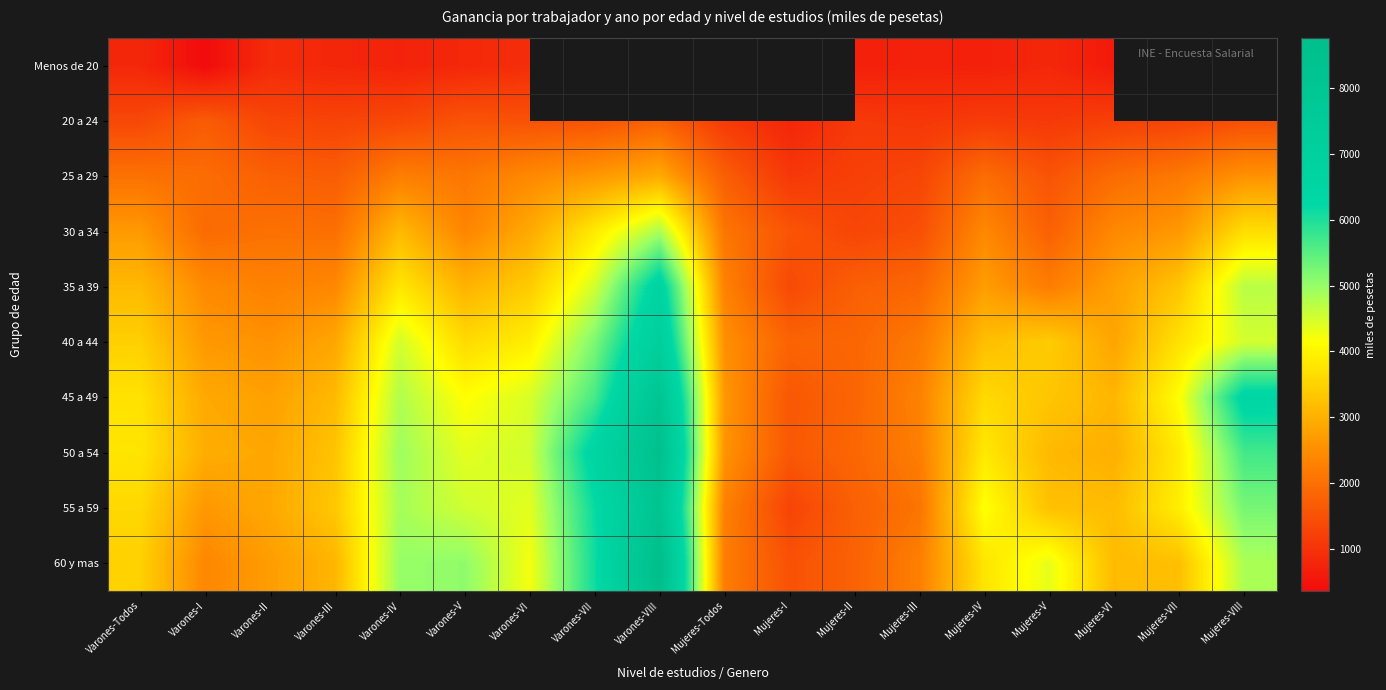

Read the Menos de 20 value at Varones-II.

892.3